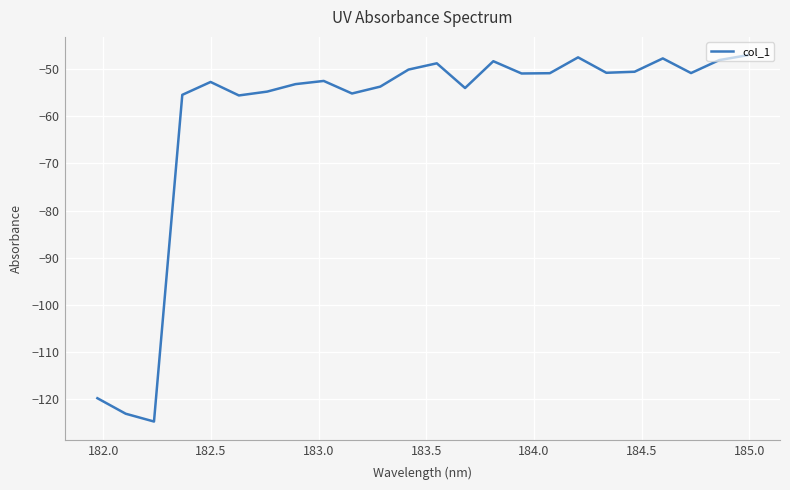

What is the greatest value displayed?

-47.1